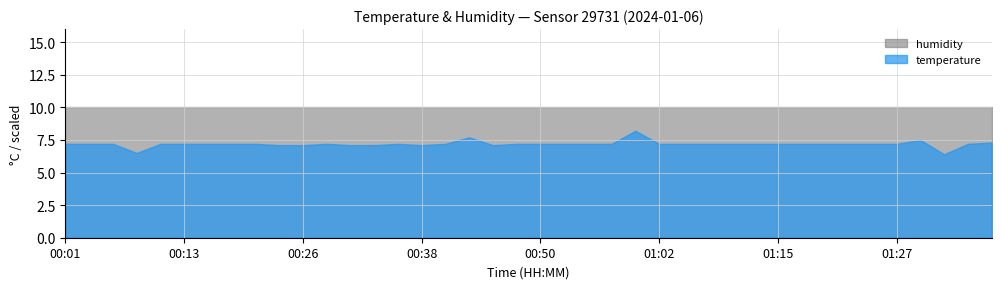

In temperature, how many points are higher than both neighbors (excluding endpoints)?

4